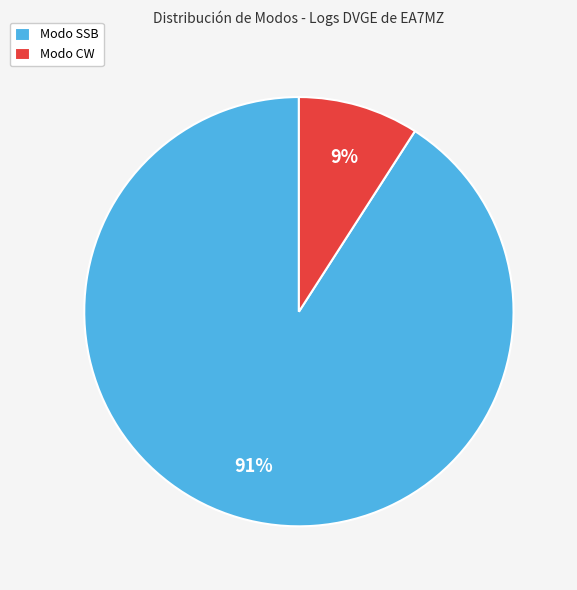

To the nearest percent, what is the average slice percentage?

50%